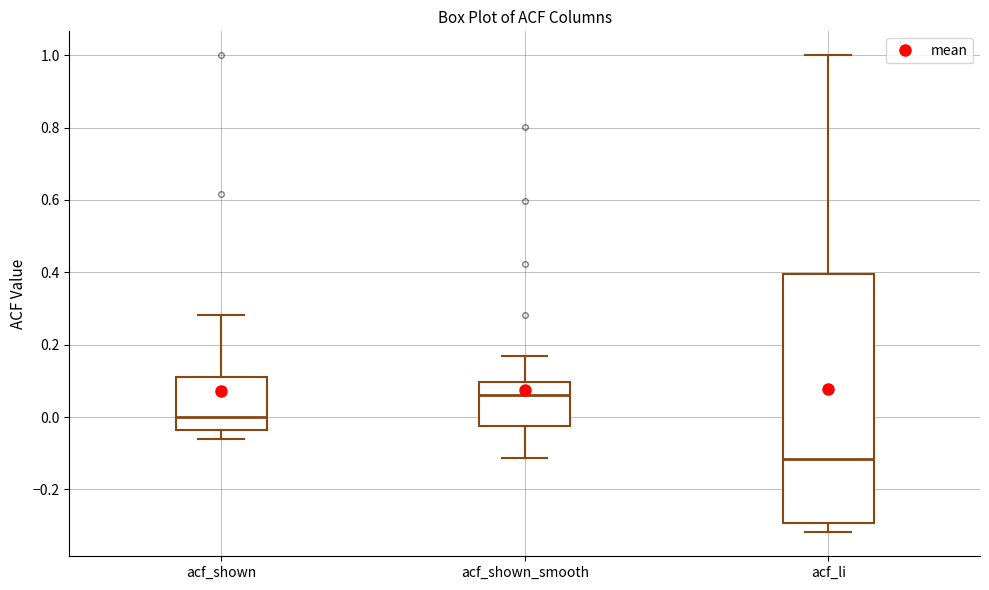

Reading left to right, read every box against the y-axis: the position of its median line, the range the box covers, and the ends of its whiskers. The values are not printed on the chart, so give them approximately, as read against the axis.

acf_shown: median 0.00, box -0.04 to 0.12, whiskers -0.06 to 0.28
acf_shown_smooth: median 0.06, box -0.02 to 0.10, whiskers -0.12 to 0.16
acf_li: median -0.12, box -0.30 to 0.40, whiskers -0.32 to 1.00